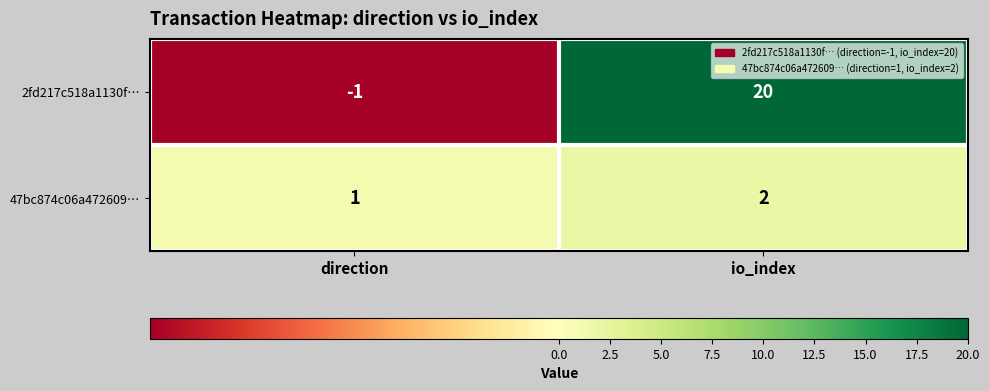

Where is 47bc874c06a472609… nearest to the value 1?

direction